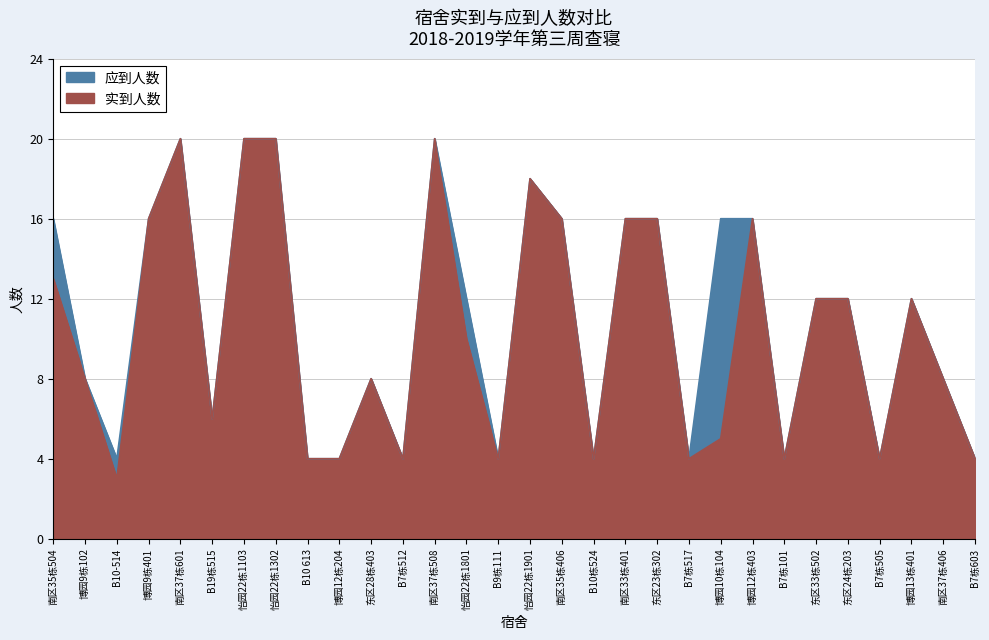

Reading right to left, list all the values displayed in this chart.

实到人数: 4	8	12	4	12	12	4	16	5	4	16	16	4	16	18	4	10	20	4	8	4	4	20	20	6	20	16	3	8	13
应到人数: 4	8	12	4	12	12	4	16	16	4	16	16	4	16	18	4	12	20	4	8	4	4	20	20	6	20	16	4	8	16